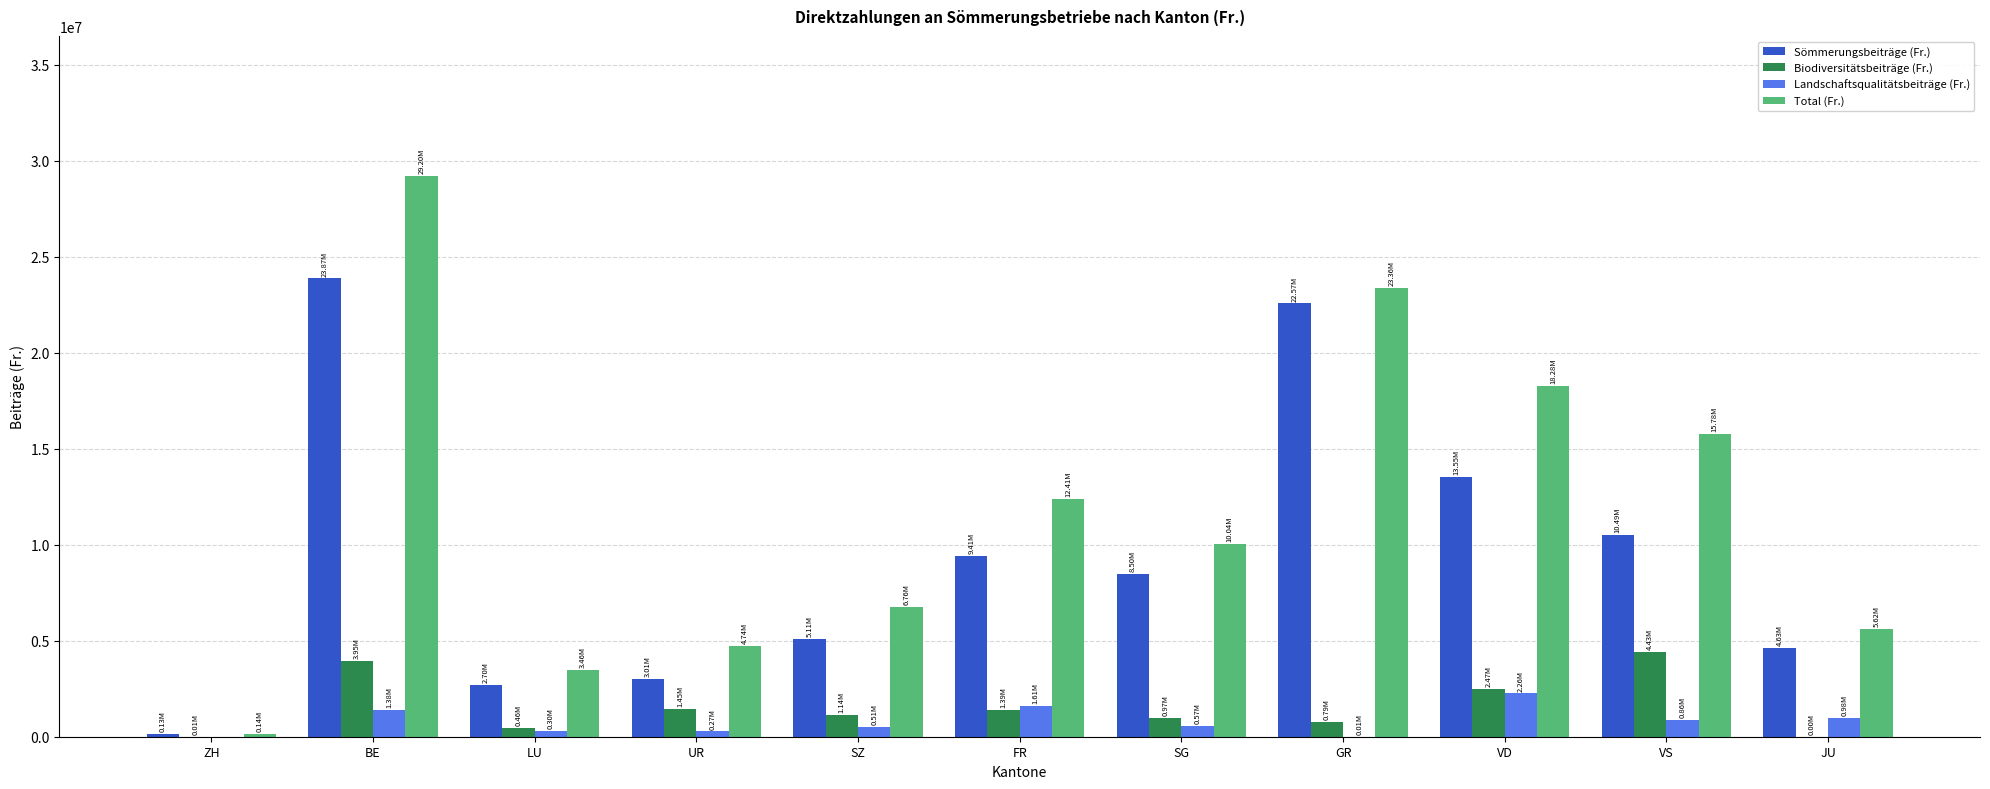

Is the value of Biodiversitätsbeiträge (Fr.) at VS greater than the value of Landschaftsqualitätsbeiträge (Fr.) at LU?

Yes